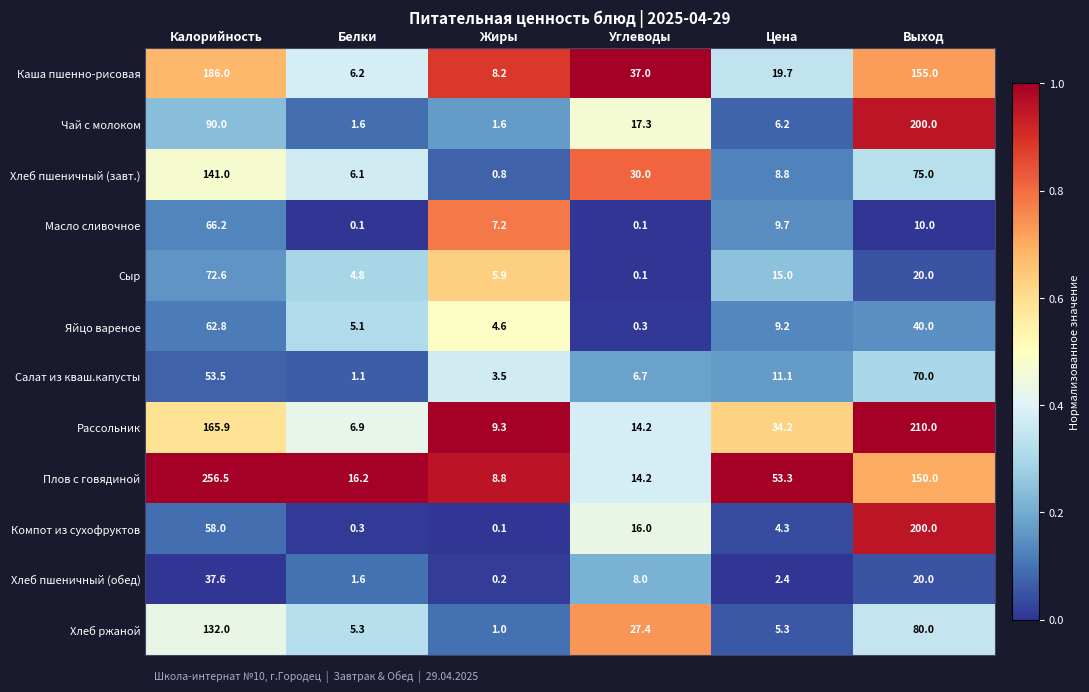

What is the difference between the second highest and second lowest values in the Сыр series?

15.2